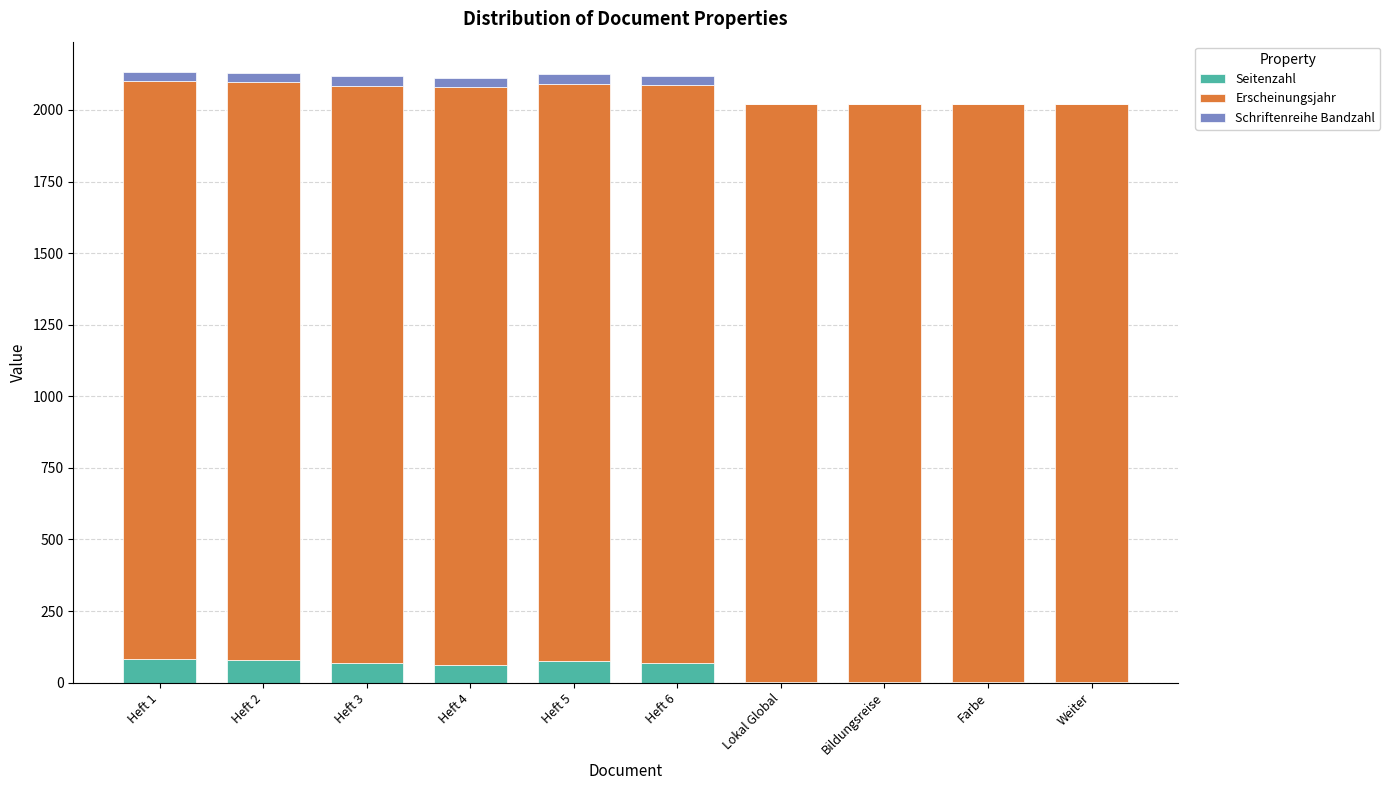

What is the highest value of the Seitenzahl series?

82